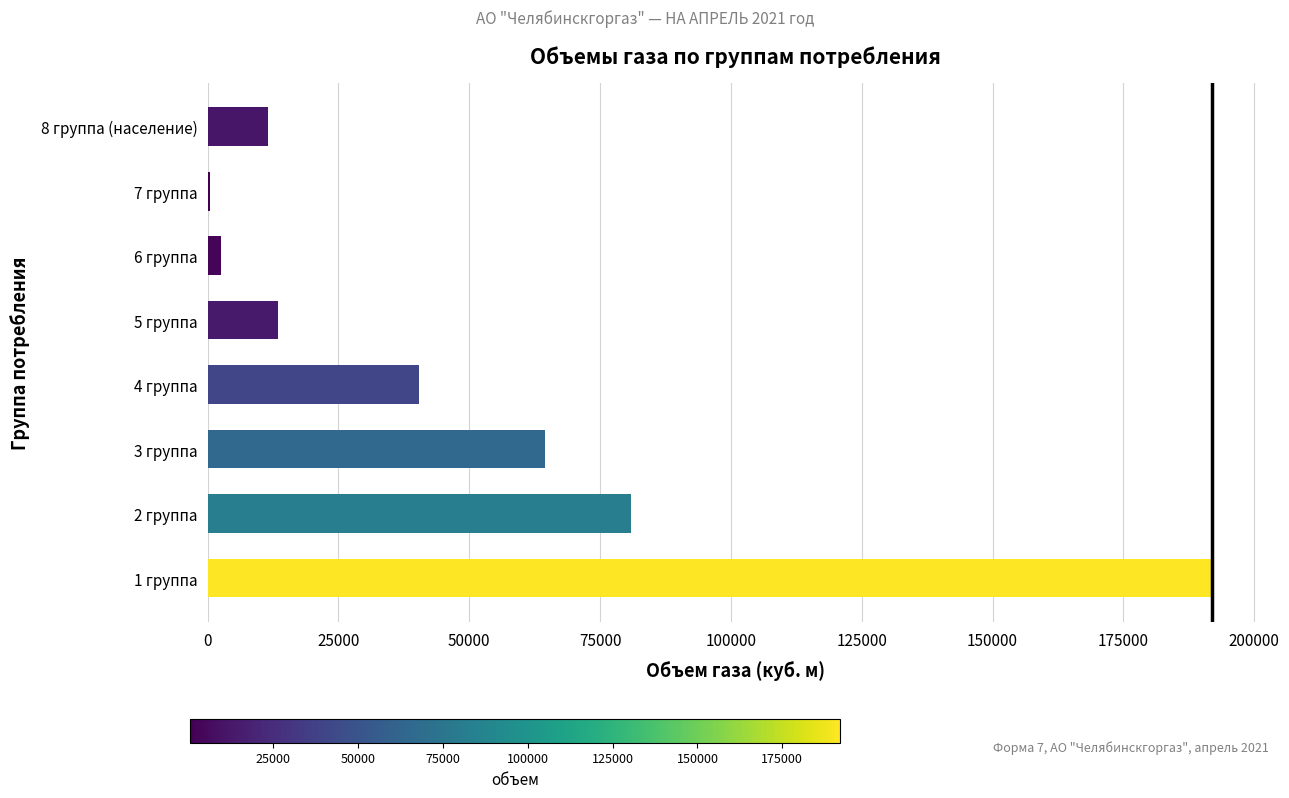

Where is the data nearest to the value 96219?

2 группа